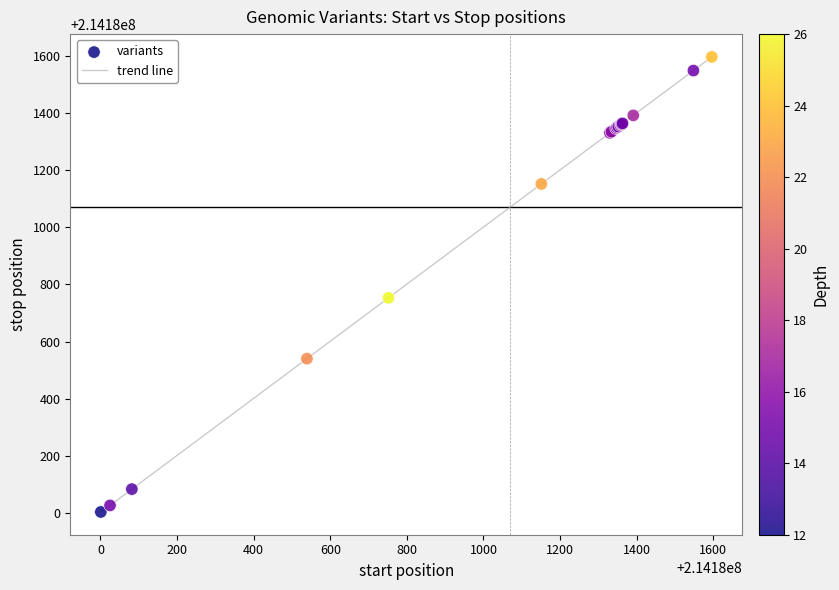

What is the greatest value displayed?

214181597